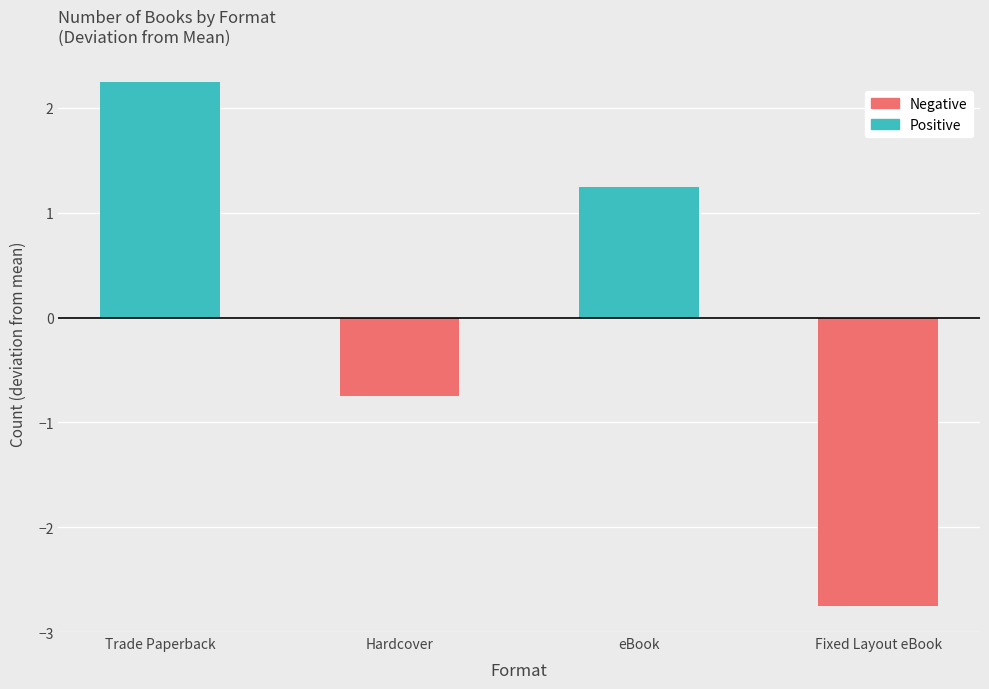

Are the bars grouped side by side (vs. stacked)?

No